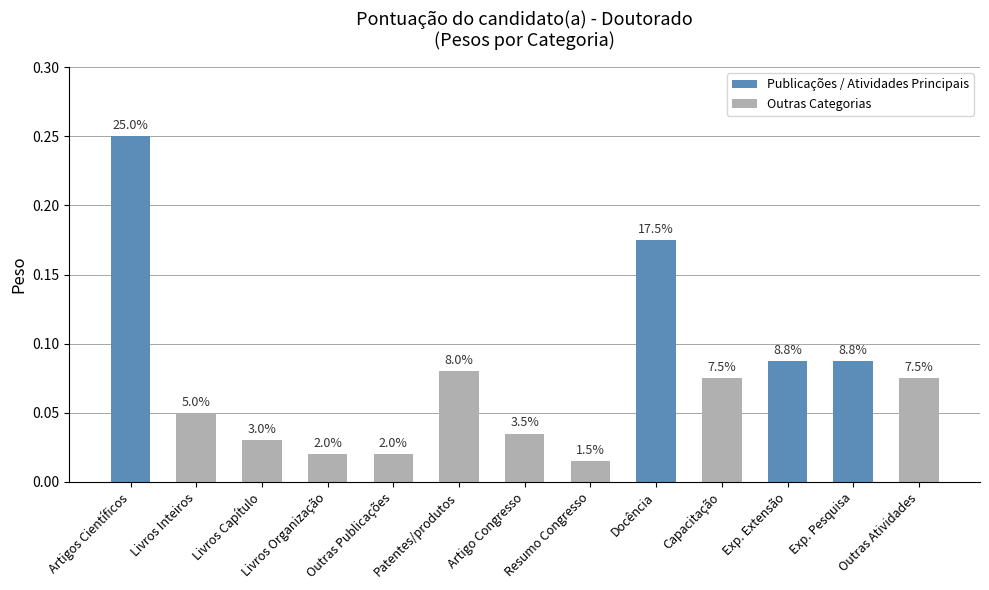

Are the bars horizontal?

No